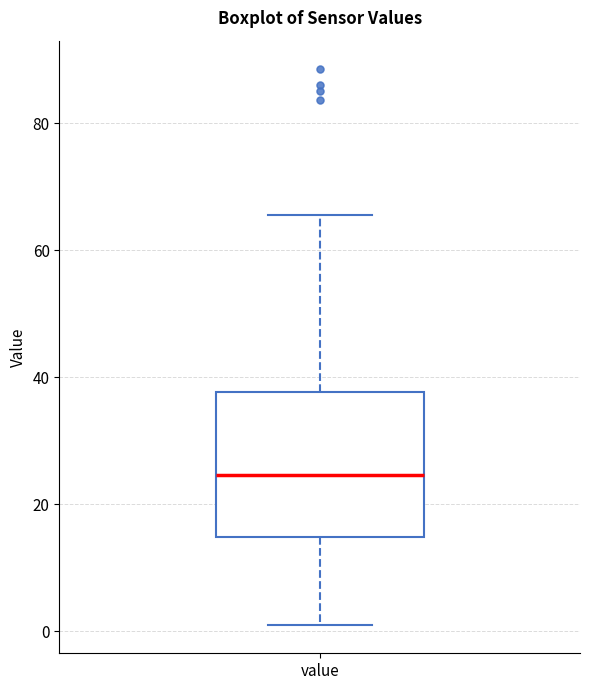

Read this box plot against the y-axis: the position of the median line, the range covered by the box, and the ends of both whiskers. The values are not printed on the chart, so give them approximately, as read against the axis.

median 24, box 14 to 38, whiskers 0 to 66